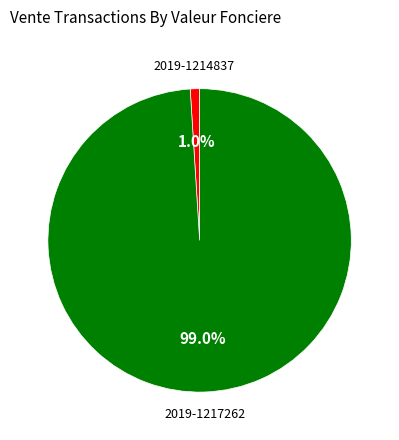

To the nearest percent, what is the difference between the 2019-1214837 and 2019-1217262 slice percentages?

98%